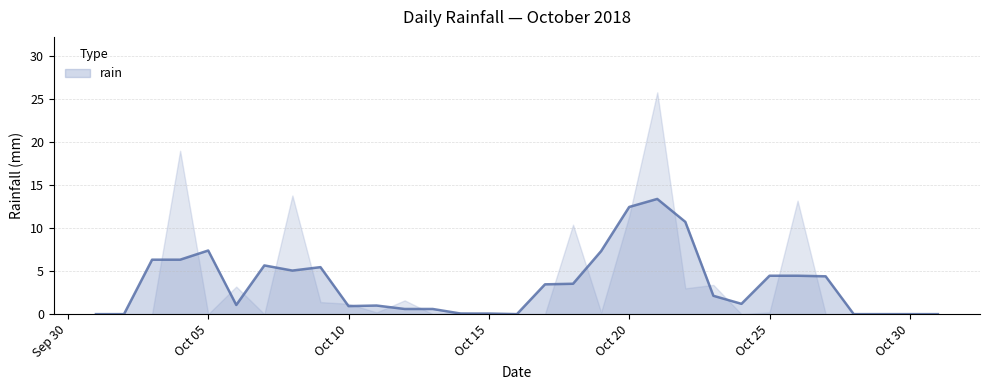

List the labels in order of value, smallest first.

2018-10-01, 2018-10-02, 2018-10-03, 2018-10-05, 2018-10-07, 2018-10-13, 2018-10-15, 2018-10-16, 2018-10-17, 2018-10-24, 2018-10-27, 2018-10-28, 2018-10-29, 2018-10-30, 2018-10-31, 2018-10-11, 2018-10-14, 2018-10-19, 2018-10-25, 2018-10-10, 2018-10-09, 2018-10-12, 2018-10-22, 2018-10-06, 2018-10-23, 2018-10-18, 2018-10-20, 2018-10-26, 2018-10-08, 2018-10-04, 2018-10-21